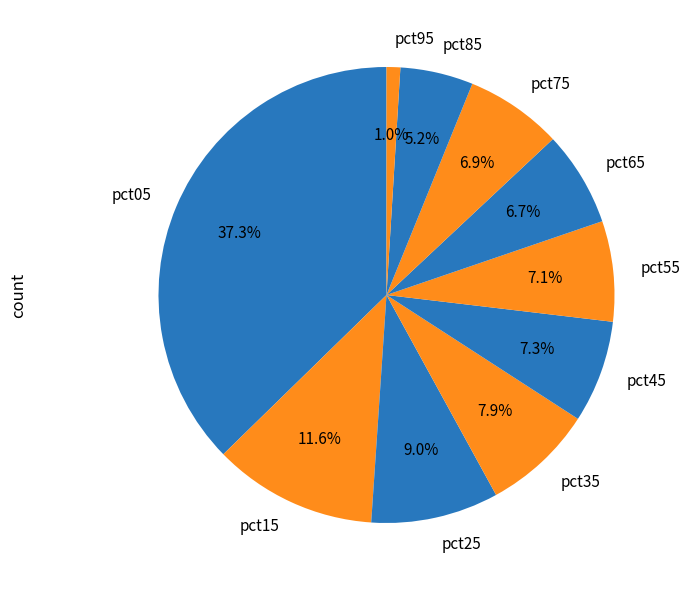

How much of the chart is everything except pct75?

93.1%